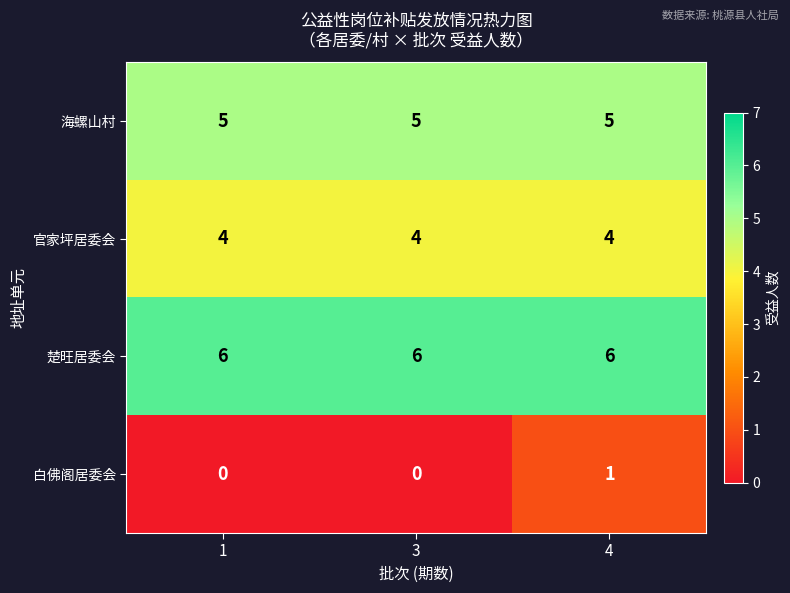

At which label does 白佛阁居委会 reach its peak?

4